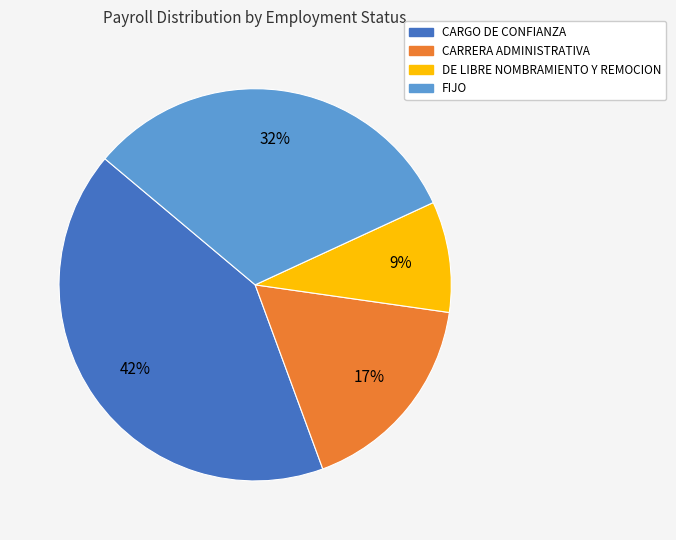

Approximately how many times larger is the value at FIJO compared to CARRERA ADMINISTRATIVA?

1.9